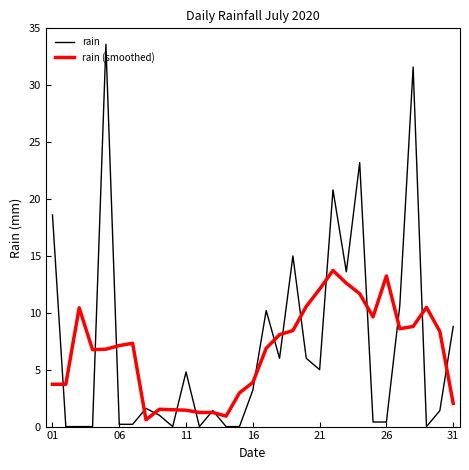

Rank the series by their maximum value, from lowest to highest.

rain (smoothed), rain